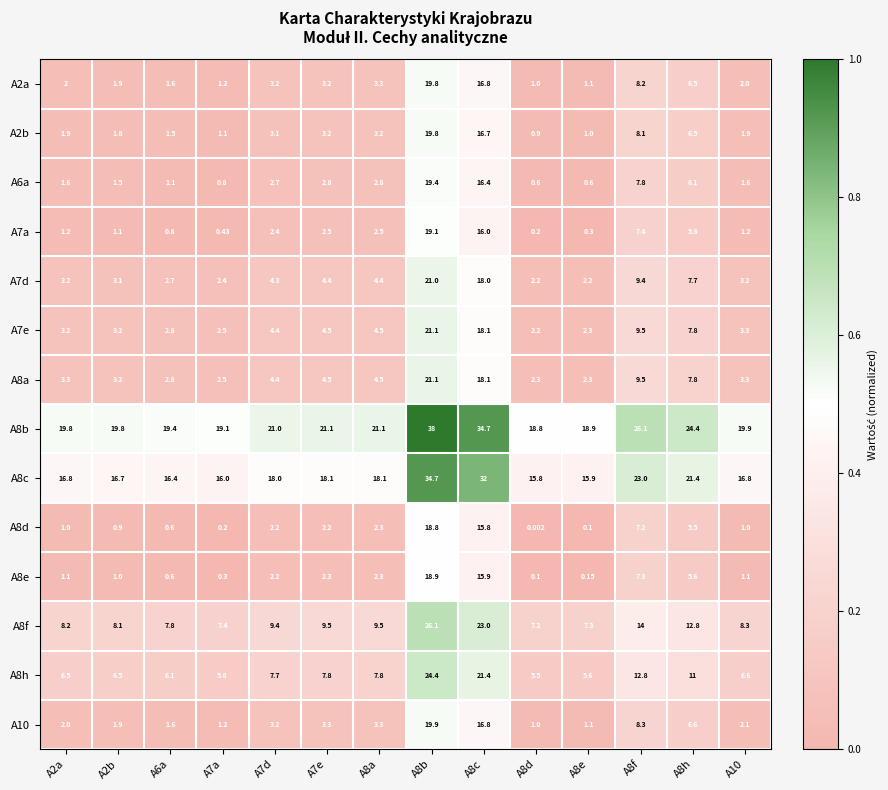

Is the value of A8c at A8d greater than the value of A8h at A7d?

Yes